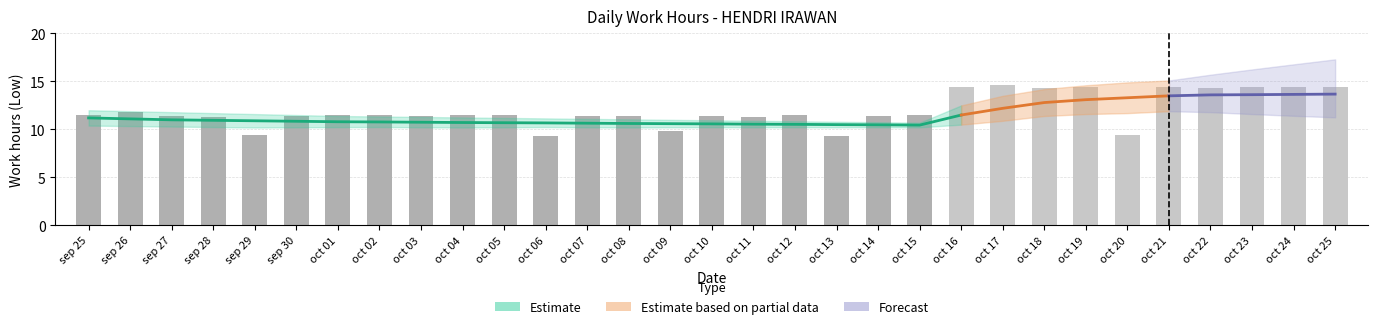

What is the smallest value displayed?

9.3